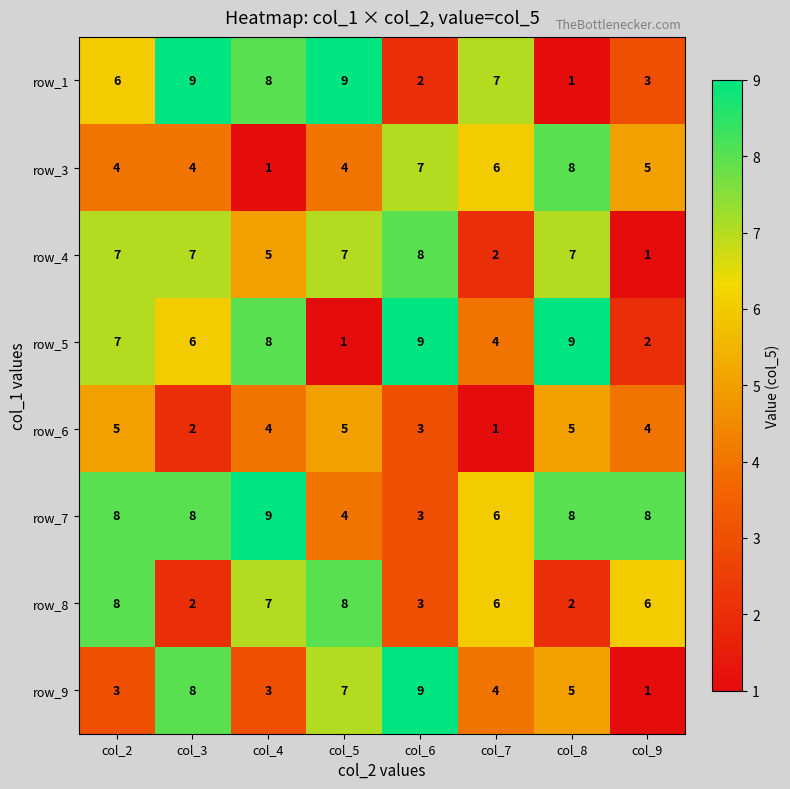

Where is row_7 nearest to the value 6?

col_7